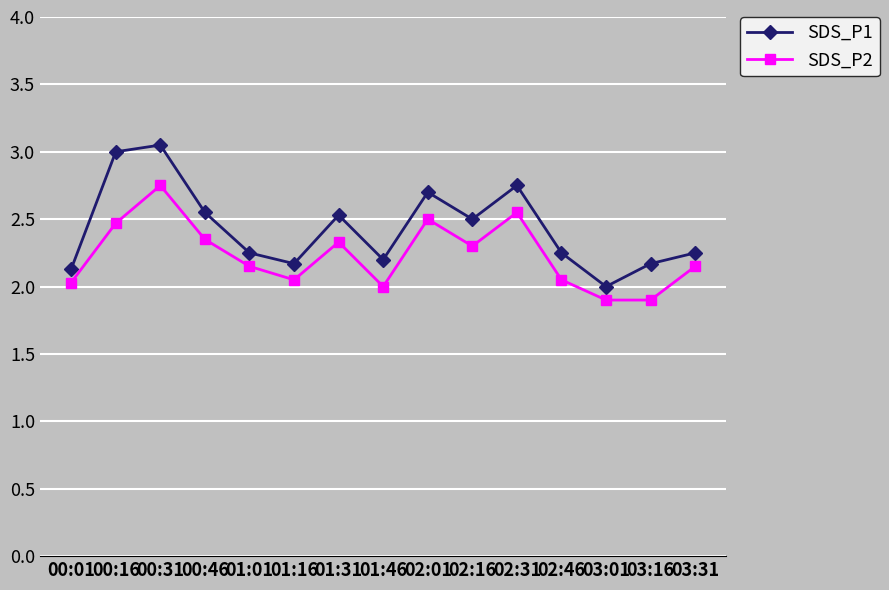

Between 02:31 and 03:31, which series saw the biggest shift?

SDS_P1